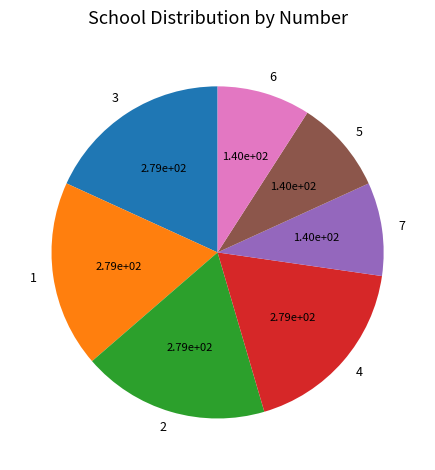

Is the sum of 3 and 7 greater than half?

No